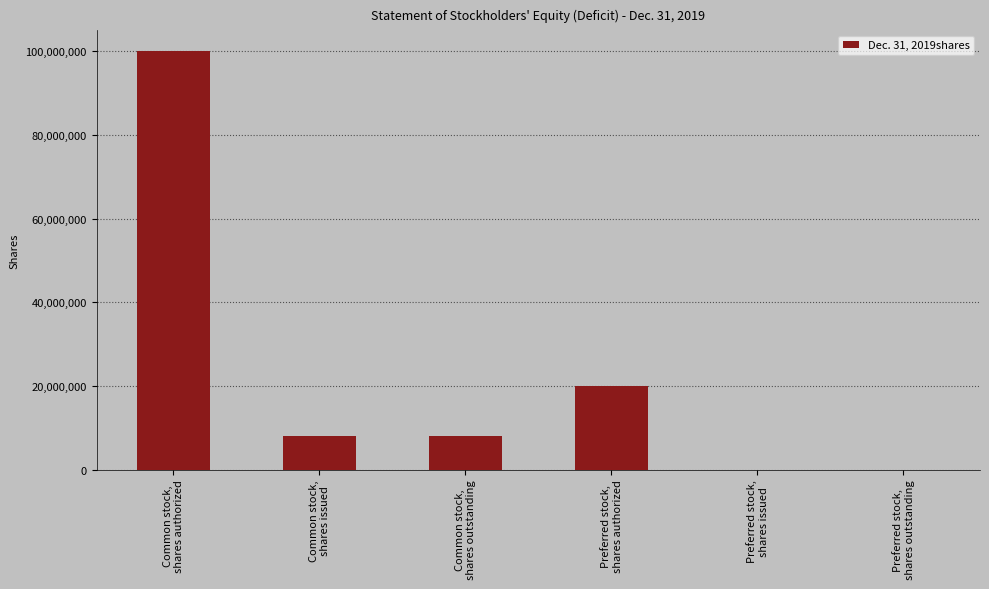

What is the greatest value displayed?

100000000